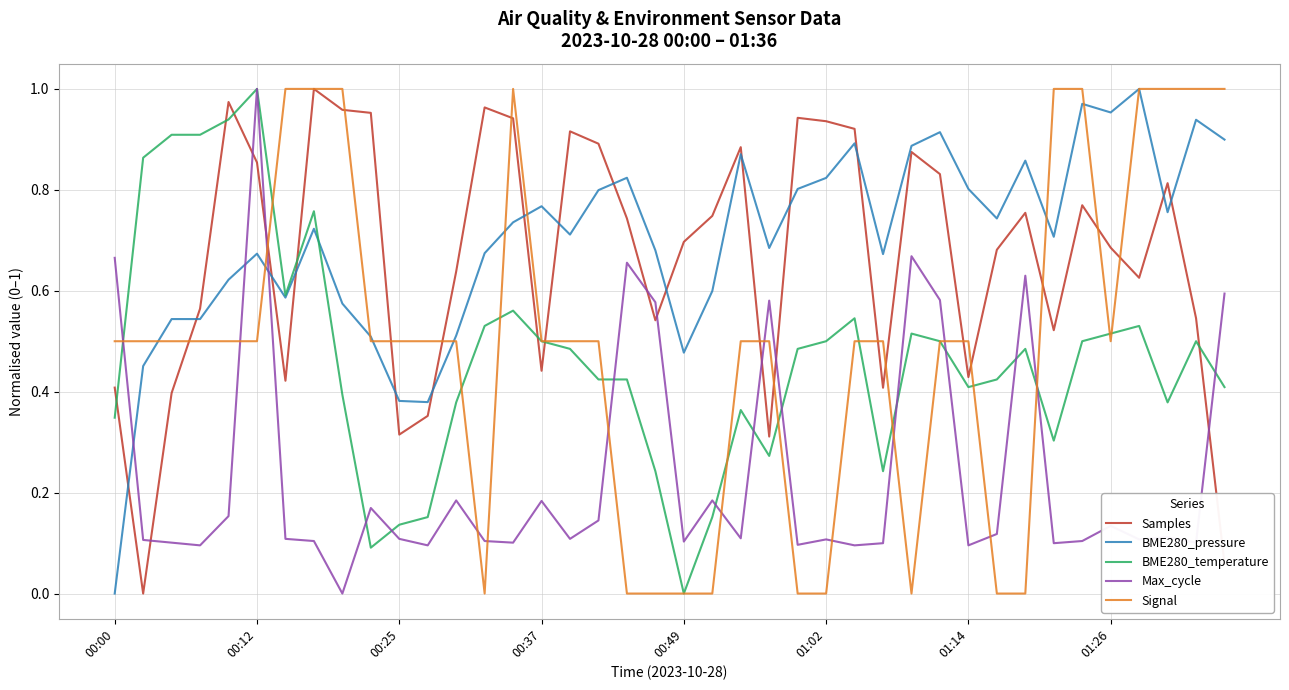

Which series ends up on top after the final intersection of BME280_temperature and Samples?

BME280_temperature